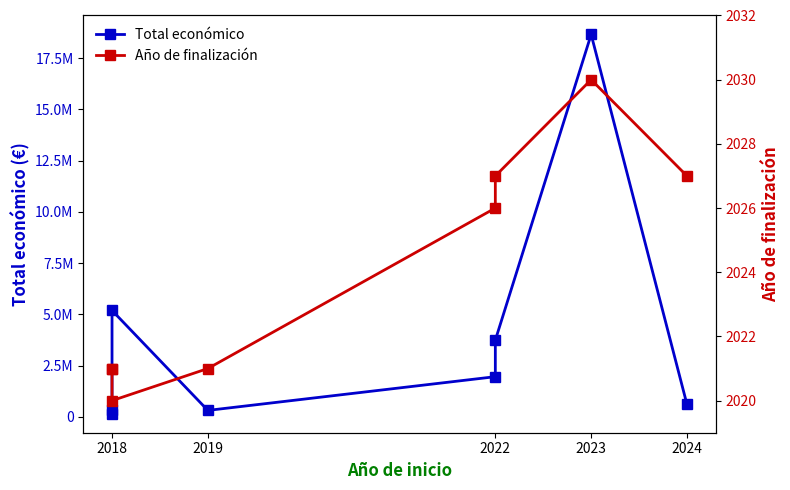

Reading right to left, transcribe all the data shown in this chart.

Total económico: 599211	18656636	3736434	1954580	308500	5187255	348210	144750
Año de finalización: 2027	2030	2027	2026	2021	2020	2021	2021